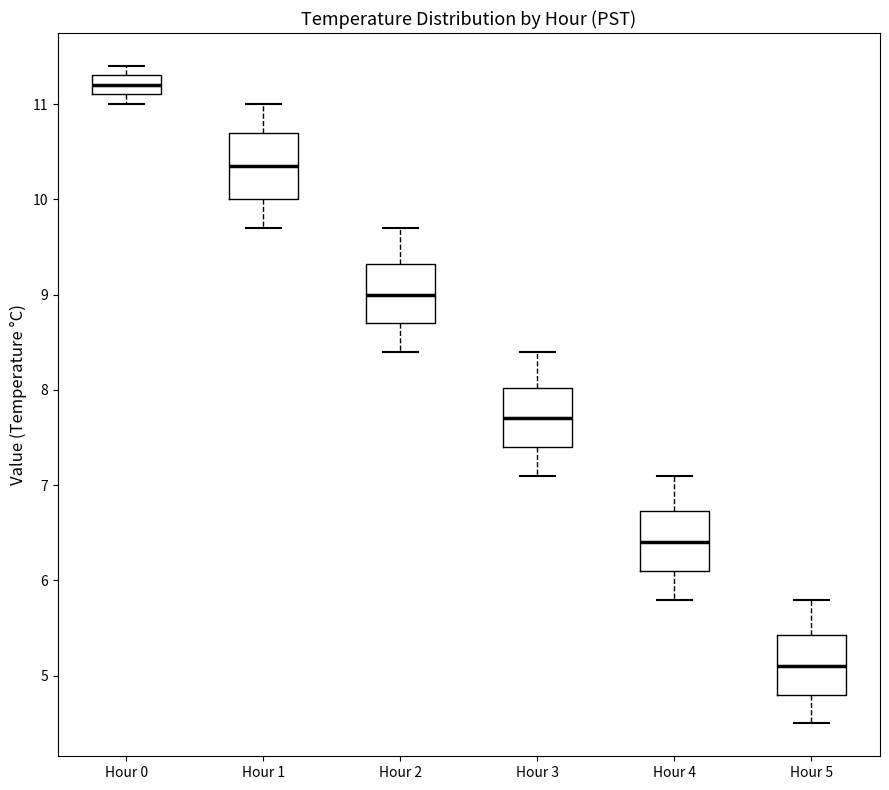

Reading left to right, transcribe this box plot: for each box, give where its median line is, the range the box spans, and where its two whiskers end, as read against the y-axis. The values are not printed on the chart, so give them approximately, as read against the axis.

Hour 0: median 11.2, box 11.1 to 11.3, whiskers 11.0 to 11.4
Hour 1: median 10.4, box 10.0 to 10.7, whiskers 9.7 to 11.0
Hour 2: median 9.0, box 8.7 to 9.3, whiskers 8.4 to 9.7
Hour 3: median 7.7, box 7.4 to 8.0, whiskers 7.1 to 8.4
Hour 4: median 6.4, box 6.1 to 6.7, whiskers 5.8 to 7.1
Hour 5: median 5.1, box 4.8 to 5.4, whiskers 4.5 to 5.8